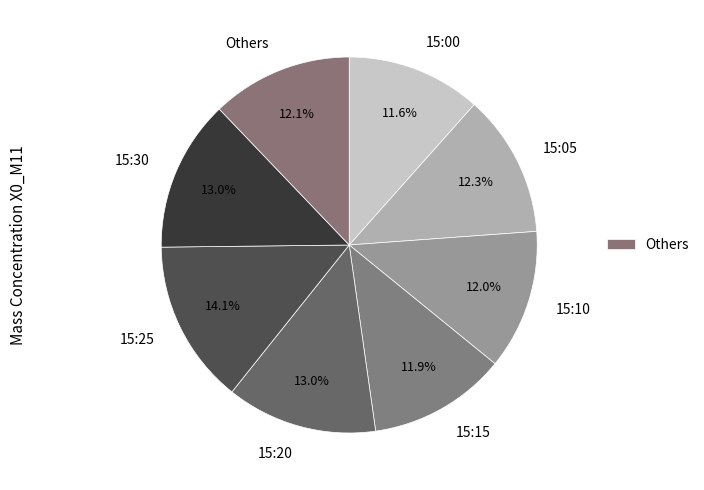

What is the largest slice in the pie chart?

15:25